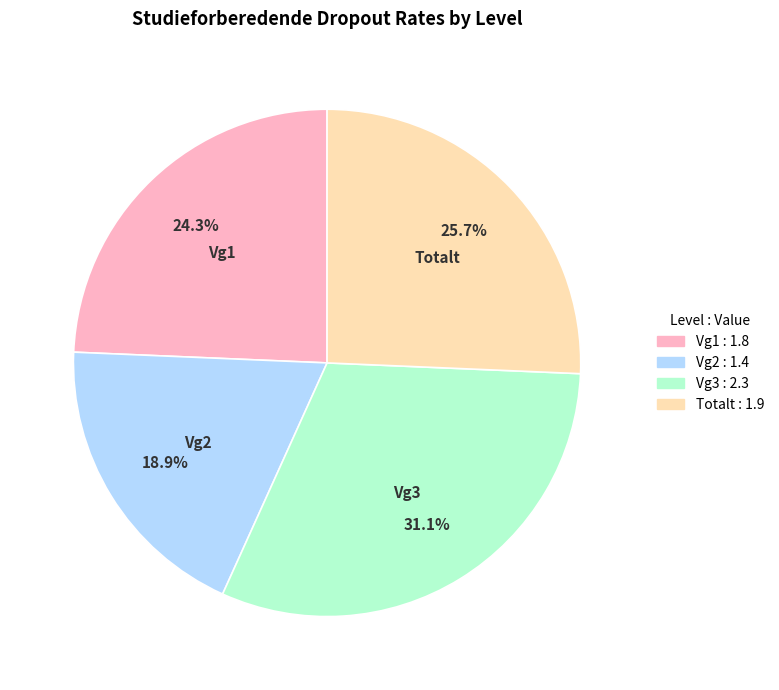

To the nearest percent, what is the average slice percentage?

25%